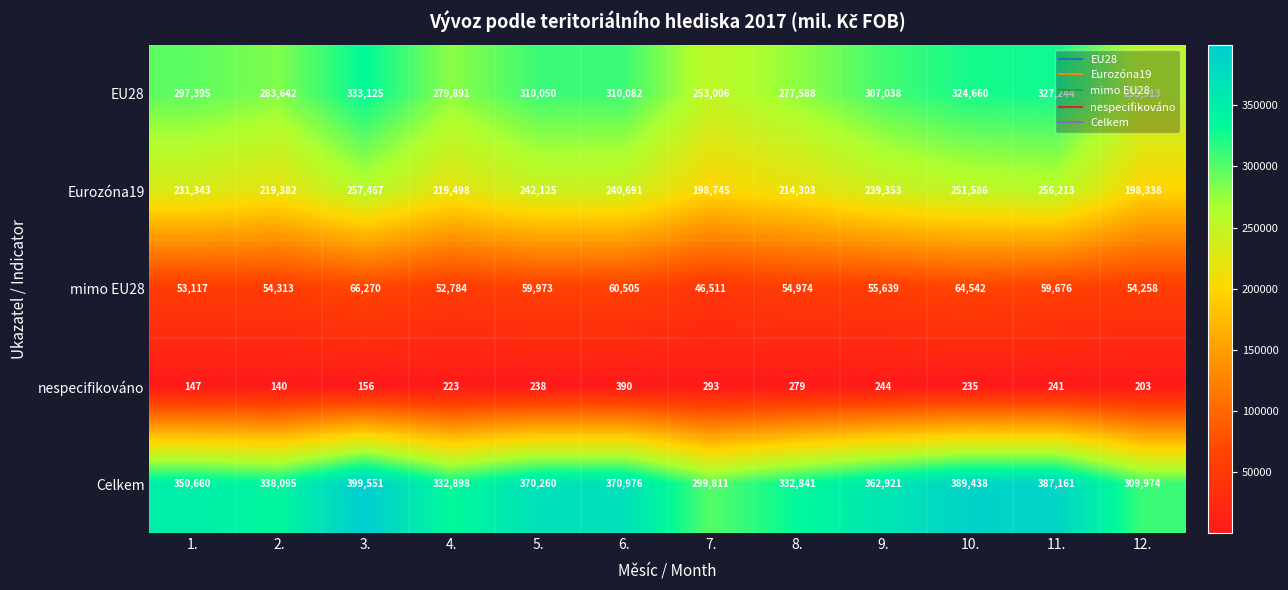

Which series has the widest spread of values?

Celkem